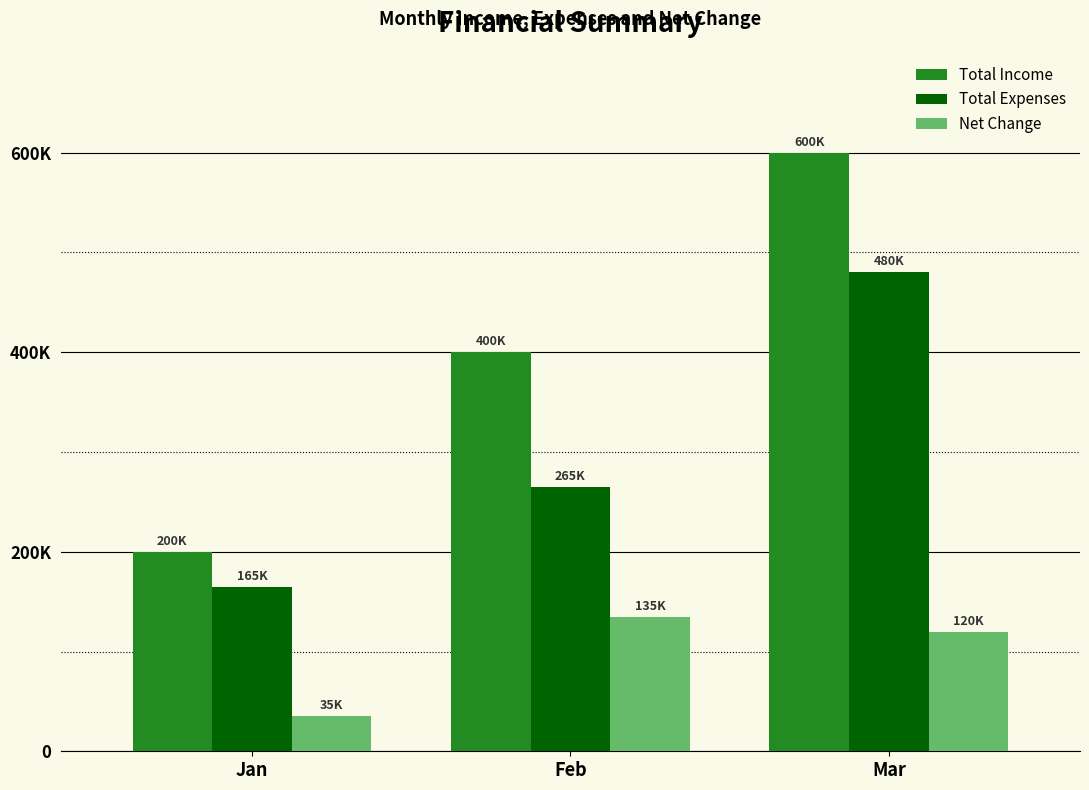

Are the bars grouped side by side (vs. stacked)?

Yes